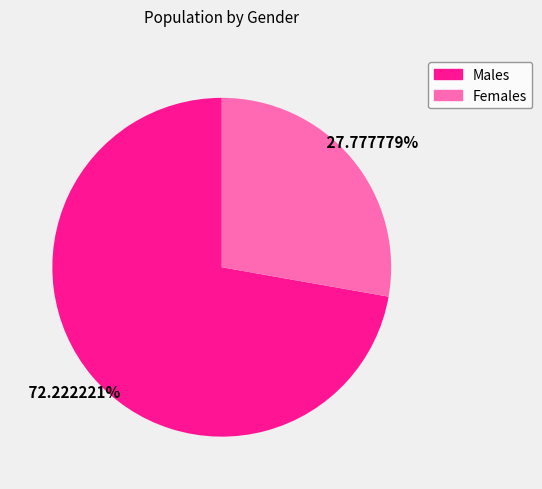

Which category accounts for the majority?

Males